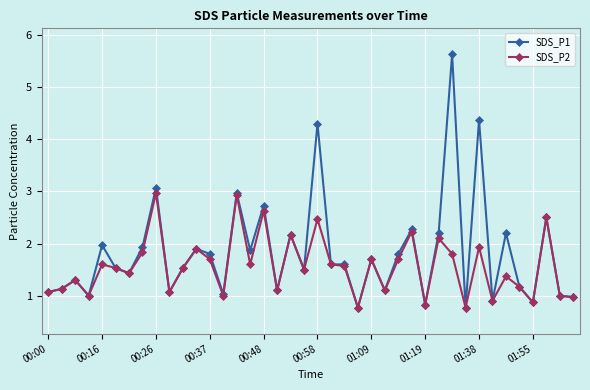

What is the value of the SDS_P2 point at the 22nd from the left?

1.6